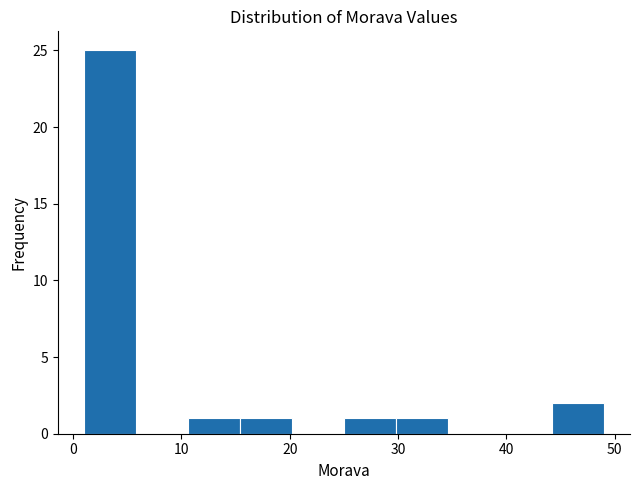

Reading left to right, list every bar in this chart as the range it spans on the x-axis followed by its height. Neither the bar edges nor the heights are printed on the chart, so give them approximately, as read against the axes.

1.0 to 5.8: 25
5.8 to 10.6: 0
10.6 to 15.4: 1
15.4 to 20.2: 1
20.2 to 25.0: 0
25.0 to 29.8: 1
29.8 to 34.6: 1
34.6 to 39.4: 0
39.4 to 44.2: 0
44.2 to 49.0: 2